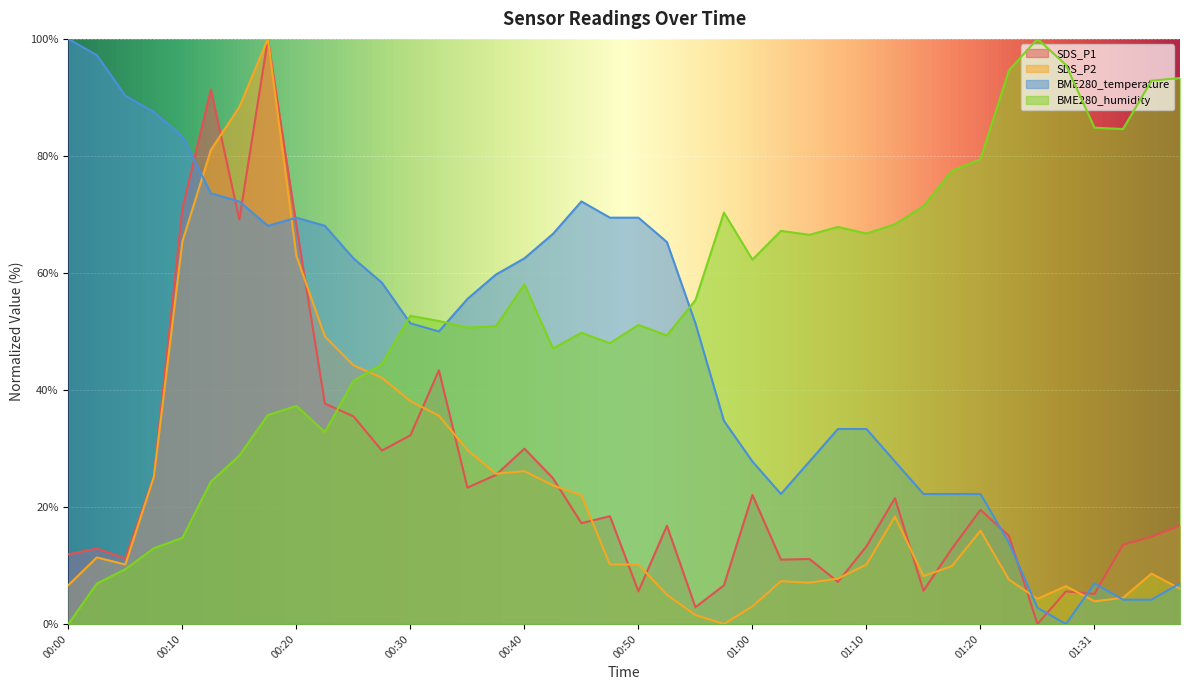

What is the difference between the maximum and minimum values in the SDS_P1 series?

100.0